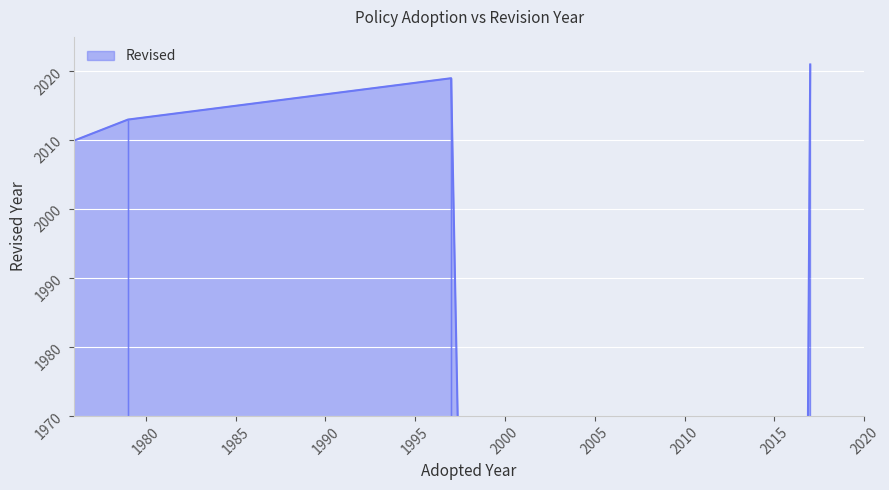

What is the difference between the values at 2012 and 1997?

2019